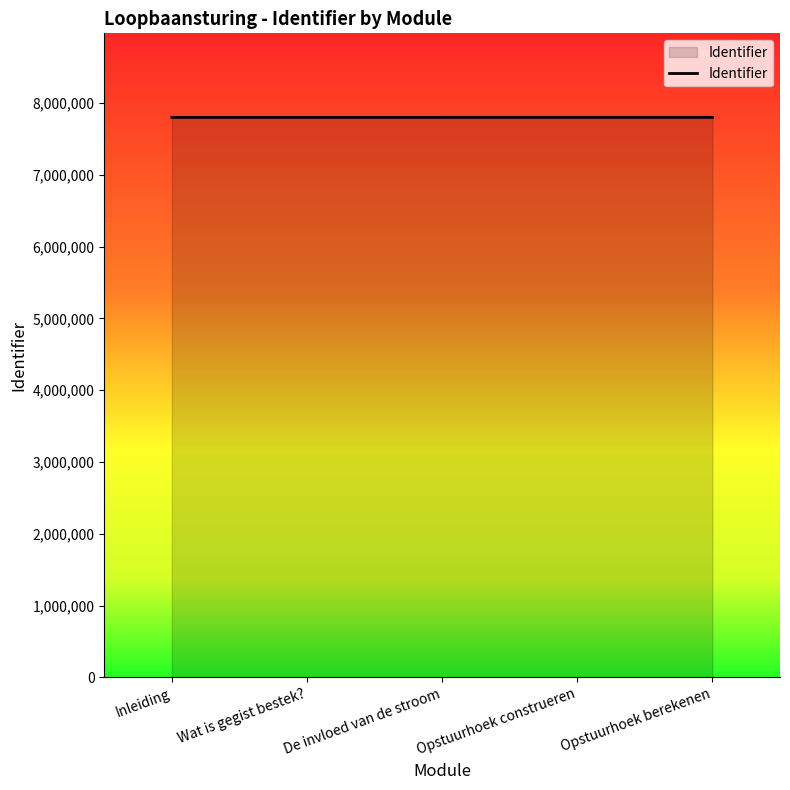

What is the smallest value displayed?

7800296